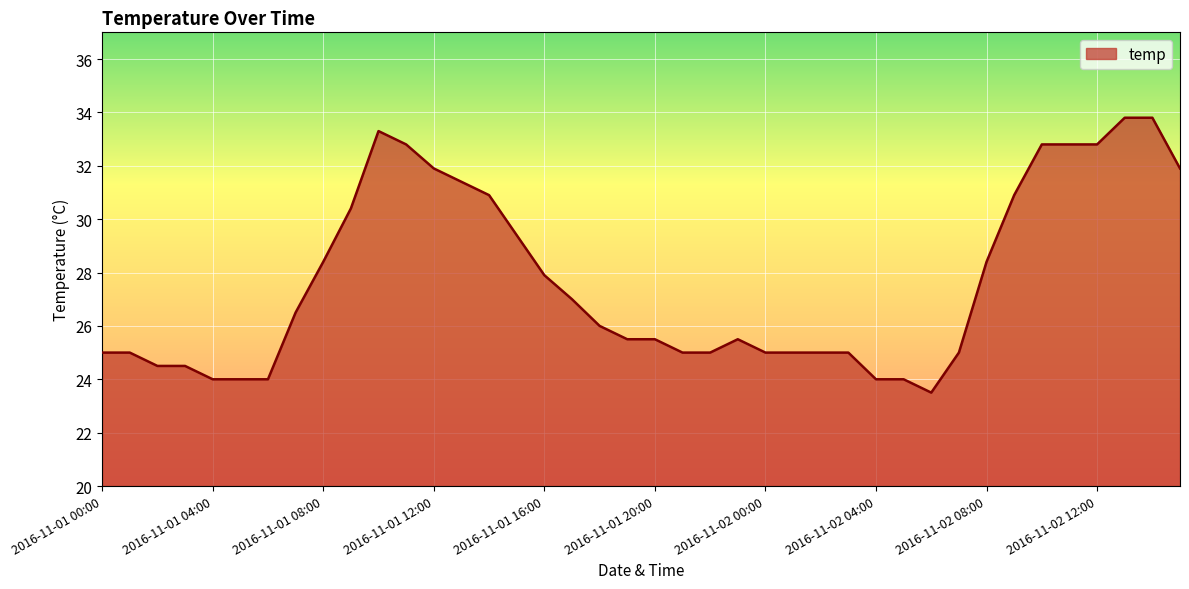

Does the chart display data point markers on the line(s)?

No